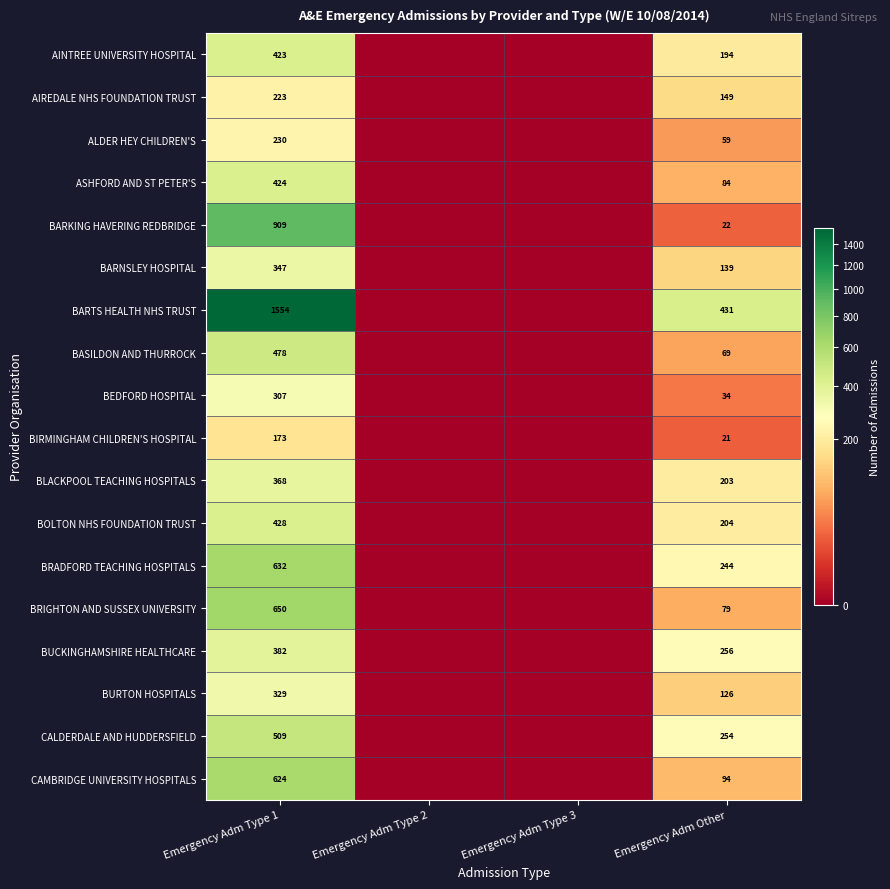

What is the difference between the highest and lowest values at Emergency Adm Other?

410